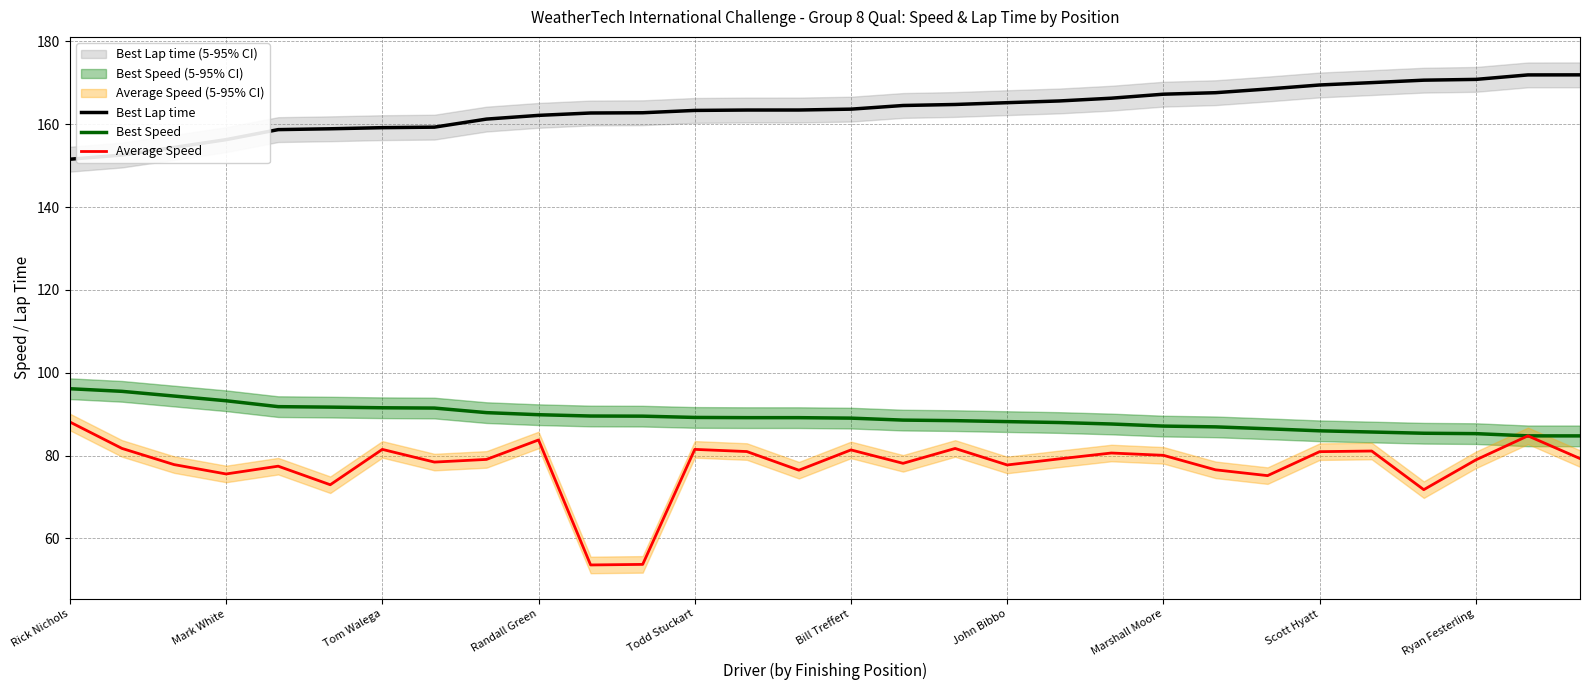

Where does the Best Speed series first go above 89?

Rick Nichols